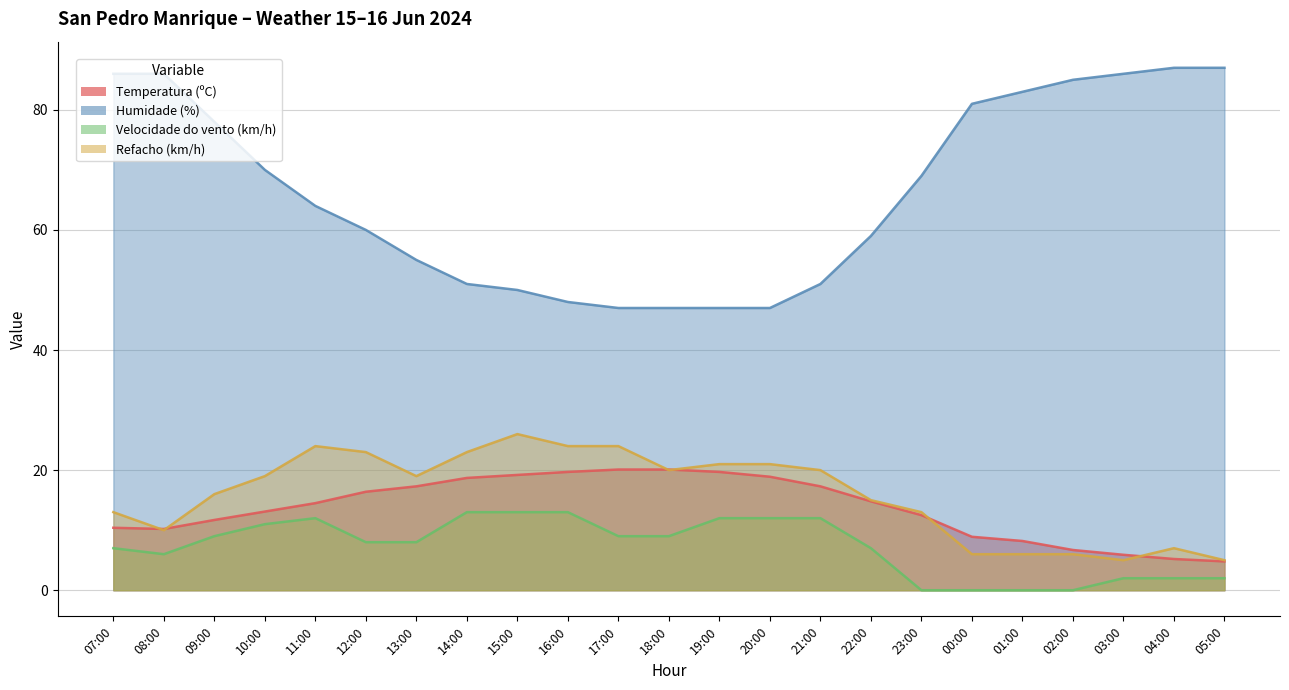

True or false: Velocidade do vento (km/h) has a value of 7.9 at 20:00.

False